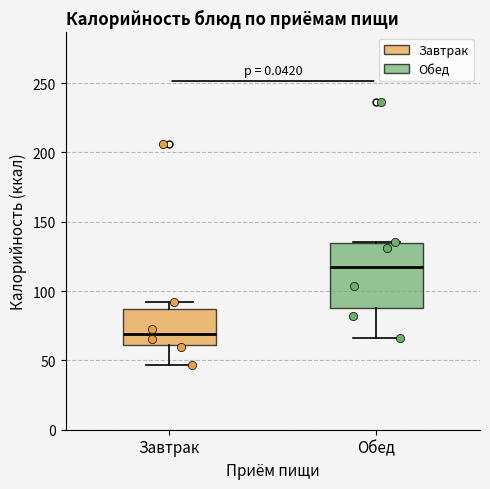

Reading left to right, transcribe this box plot: for each box, give where its median line is, the range the box spans, and where its two whiskers end, as read against the y-axis. The values are not printed on the chart, so give them approximately, as read against the axis.

Завтрак: median 70, box 60 to 85, whiskers 45 to 90
Обед: median 115, box 85 to 135, whiskers 65 to 135